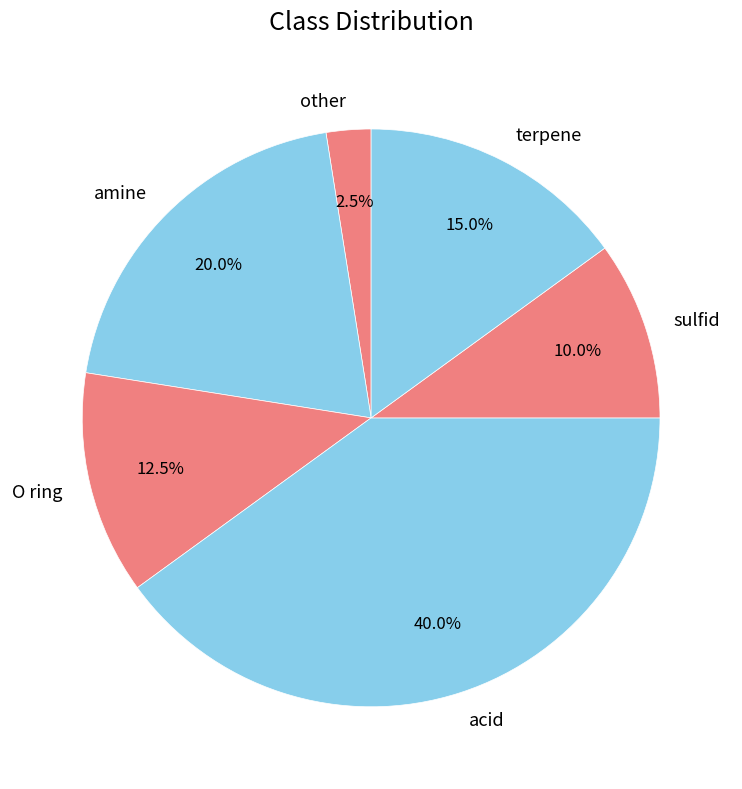

Does sulfid account for over 50% of the chart?

No